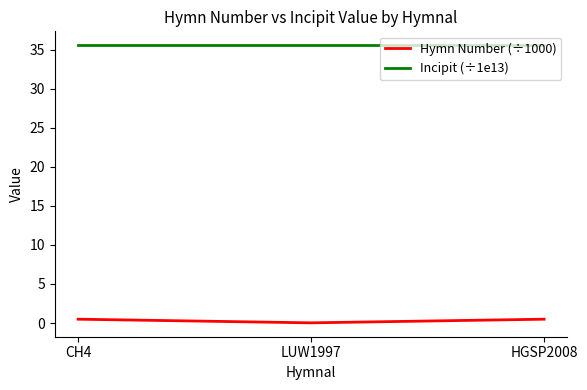

What are all the series names shown in the legend?

Hymn Number (÷1000), Incipit (÷1e13)